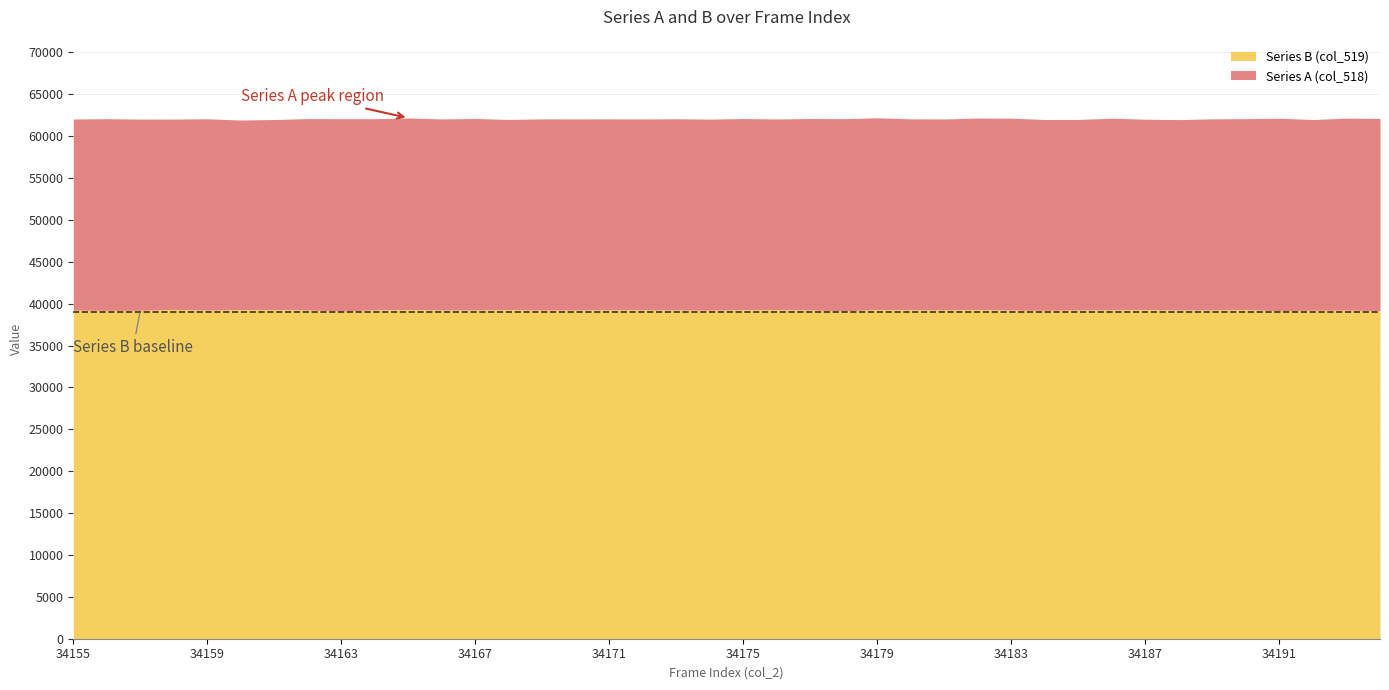

Is it true that Series B (col_519) equals 39242 at 34173?

True